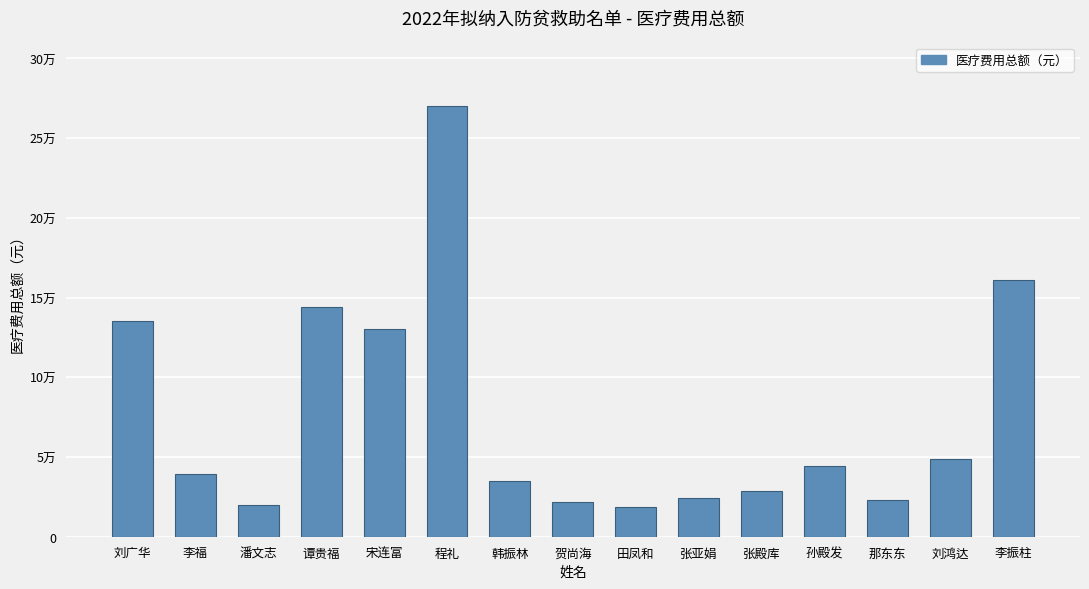

The chart shows a value of 22000.0 at 贺尚海. True or false?

True